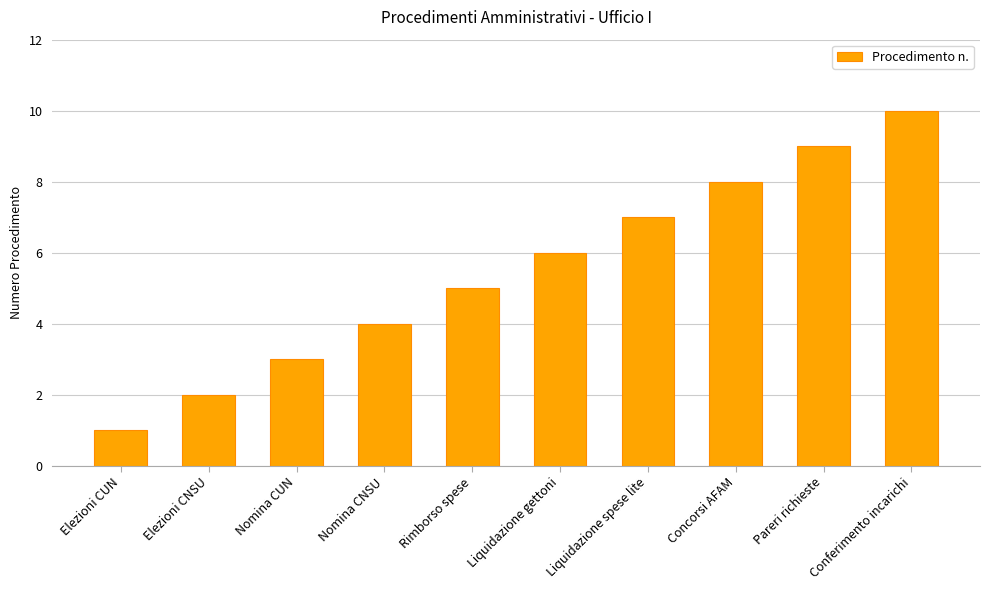

Between Liquidazione gettoni and Nomina CNSU, which is larger?

Liquidazione gettoni